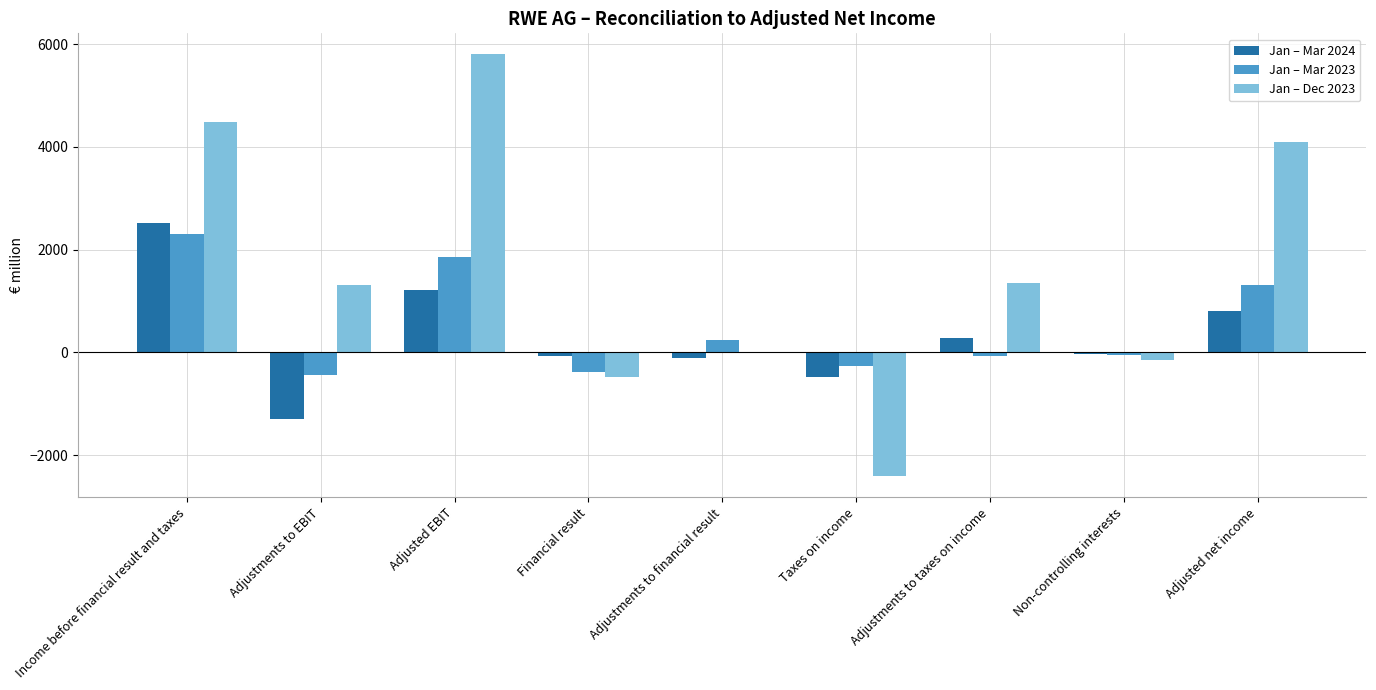

What is the sum of all Jan – Mar 2024 values?

2822